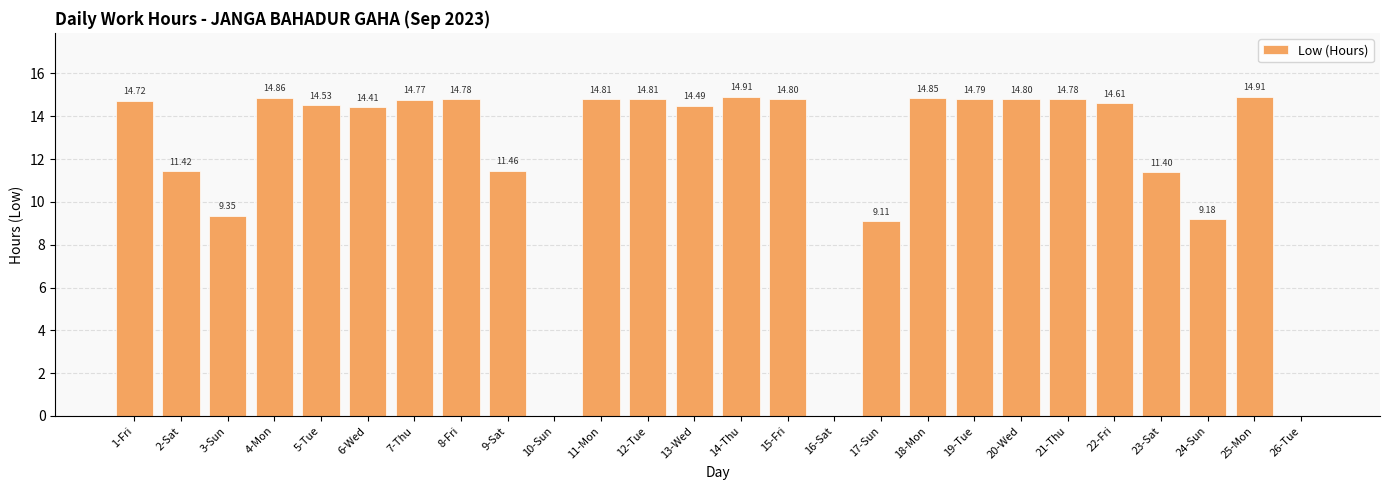

Which has a higher value, 22-Fri or 21-Thu?

21-Thu